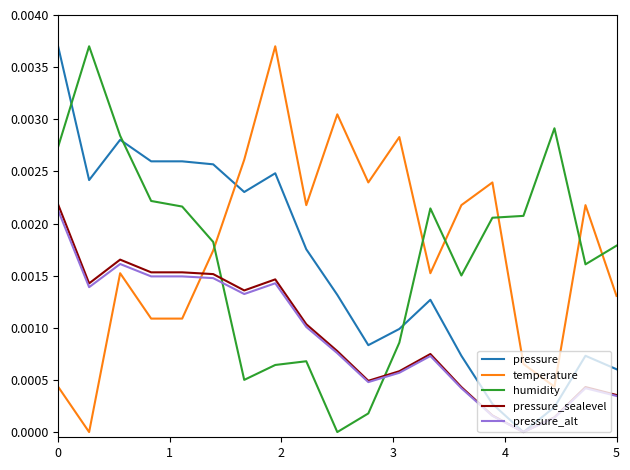

Which series ends up on top after the final intersection of pressure_sealevel and temperature?

temperature